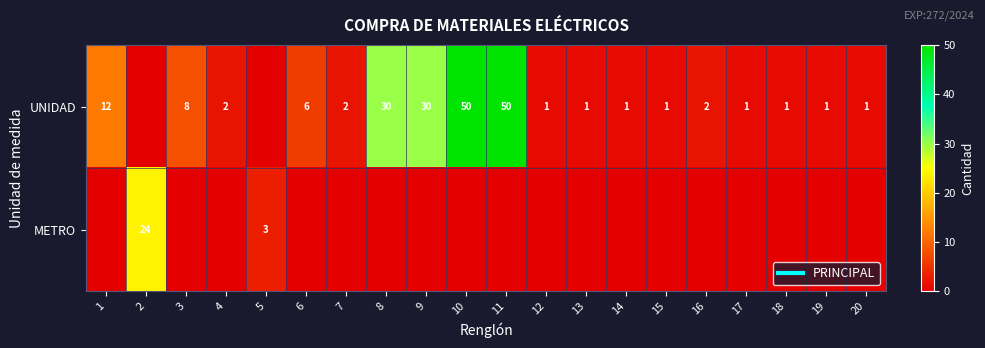

The UNIDAD series shows 1 at 7. True or false?

False